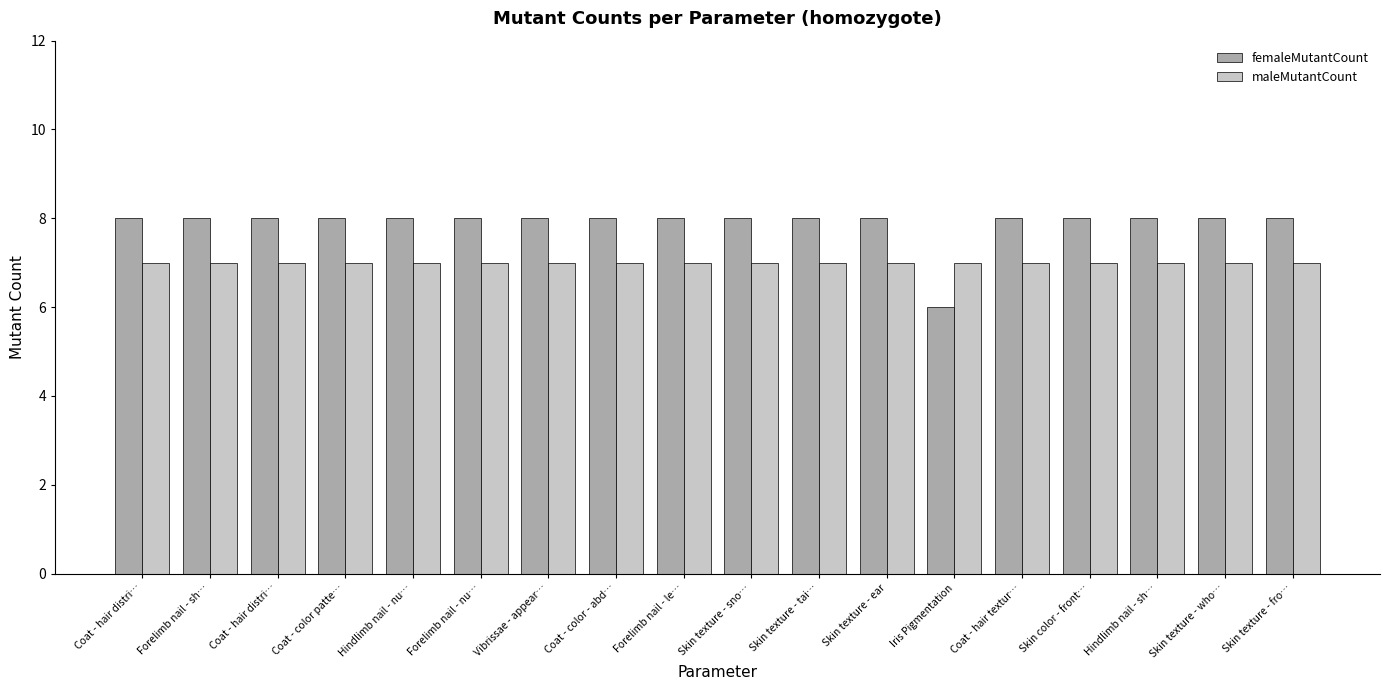

Is the value of femaleMutantCount at Skin texture - who… greater than the value of maleMutantCount at Coat - hair distri…?

Yes